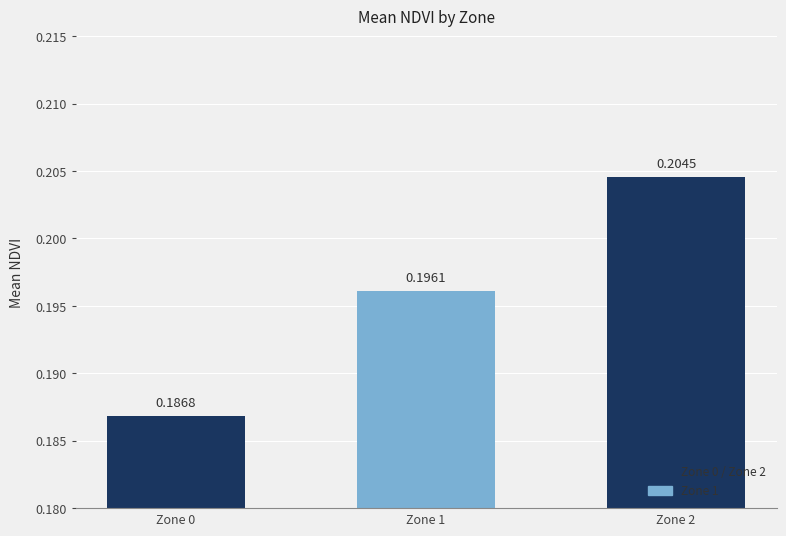

What is the sum of all values?

0.6